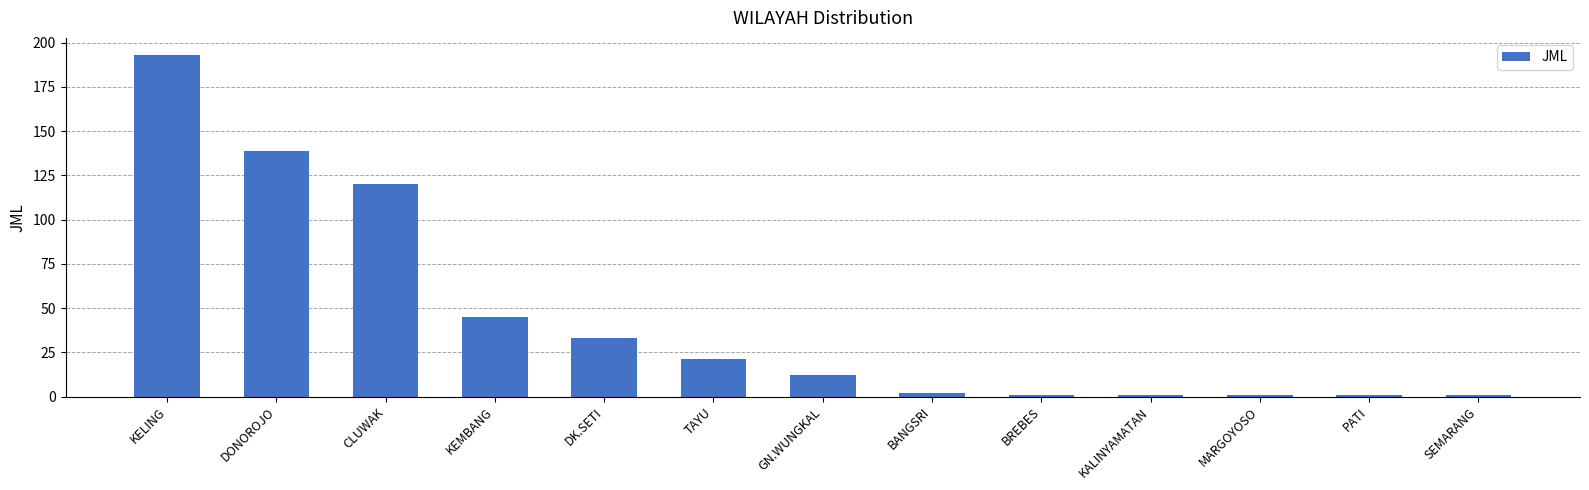

What is the label of the 2nd bar from the right?

PATI